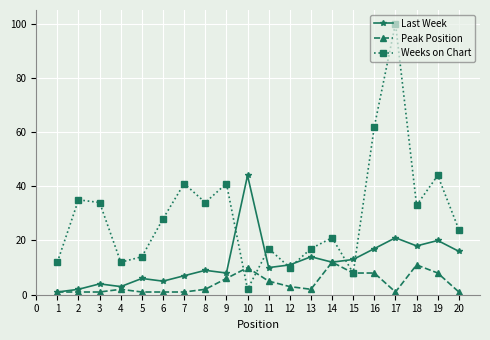

In Weeks on Chart, how many points are lower than both neighbors (excluding endpoints)?

6